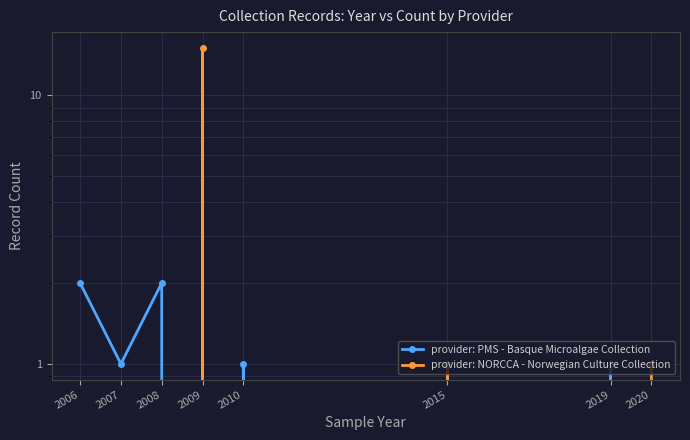

How many times do provider: PMS - Basque Microalgae Collection and provider: NORCCA - Norwegian Culture Collection cross each other?

5